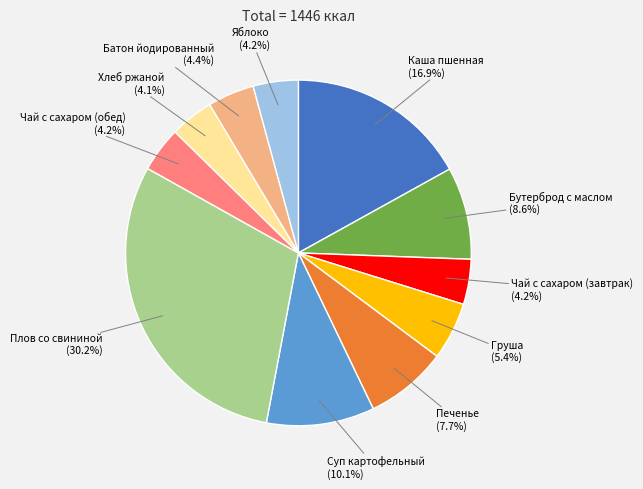

Combined, what portion of the pie is Печенье and Яблоко?

11.9%